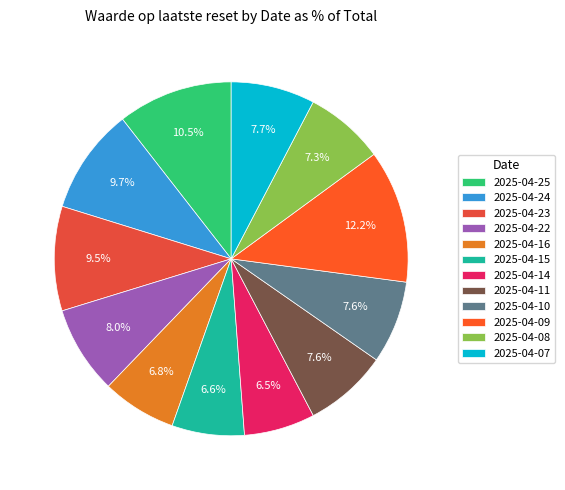

What is the largest slice in the pie chart?

2025-04-09